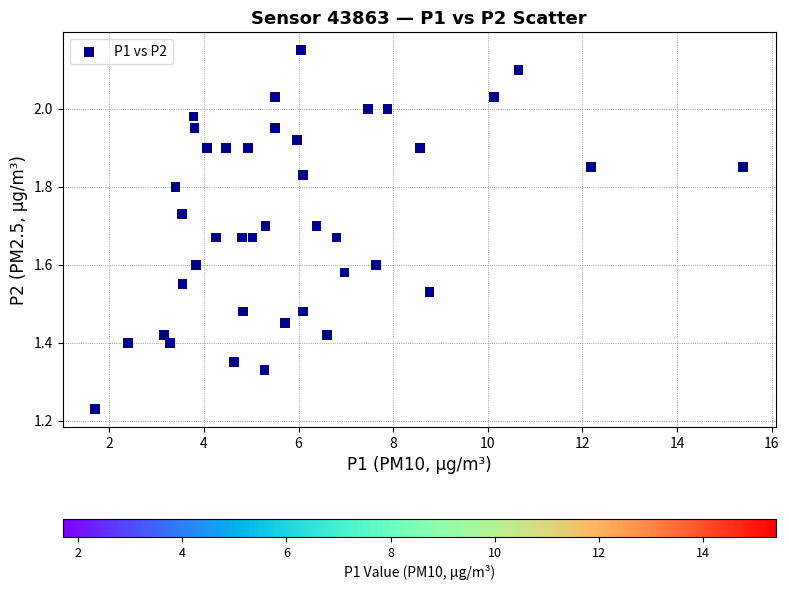

What is the range of X values (max minus min)?

13.7